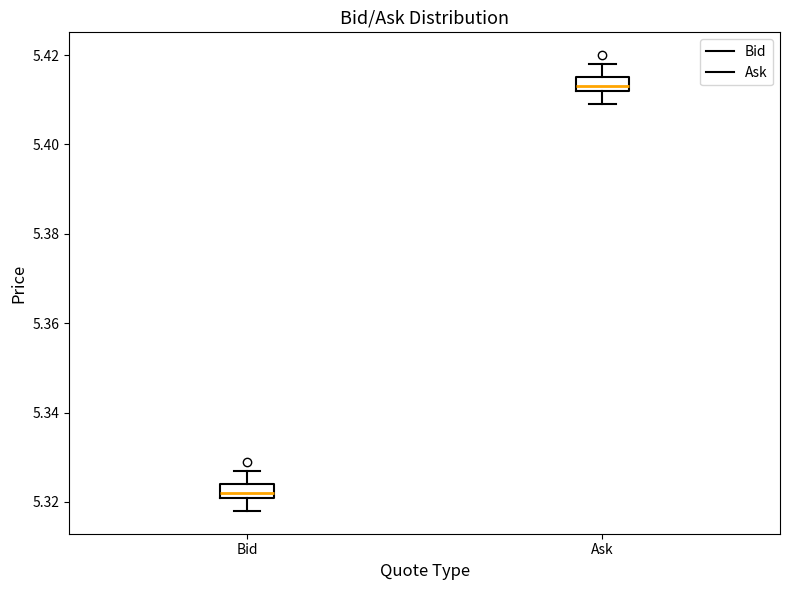

Reading left to right, transcribe this box plot: for each box, give where its median line is, the range the box spans, and where its two whiskers end, as read against the y-axis. The values are not printed on the chart, so give them approximately, as read against the axis.

Bid: median 5.322 (just above the box's lower edge), box 5.322 to 5.324, whiskers 5.318 to 5.328
Ask: median 5.414, box 5.412 to 5.416, whiskers 5.410 to 5.418